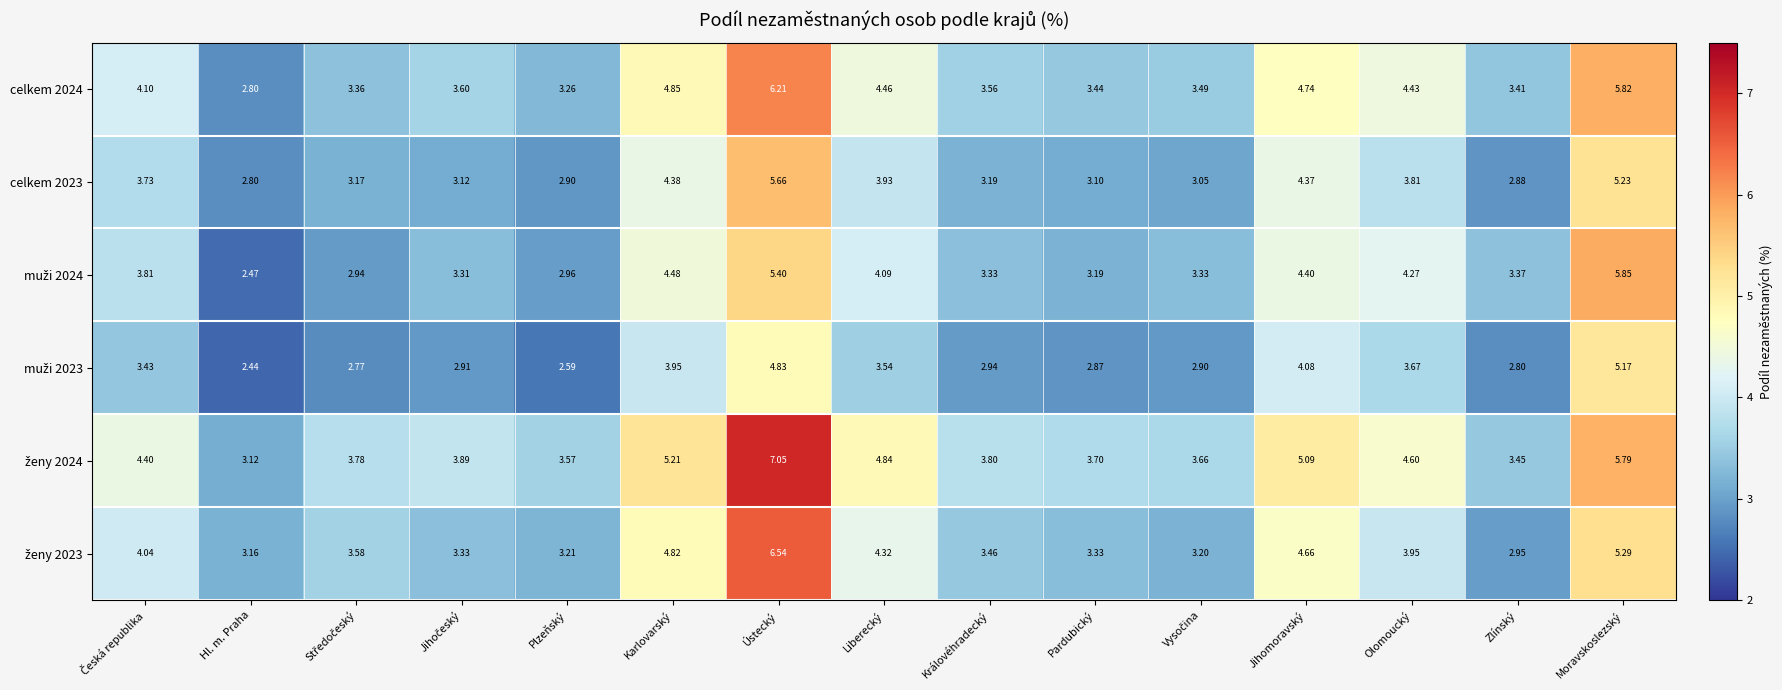

At which category is the sum across all series the highest?

Ústecký